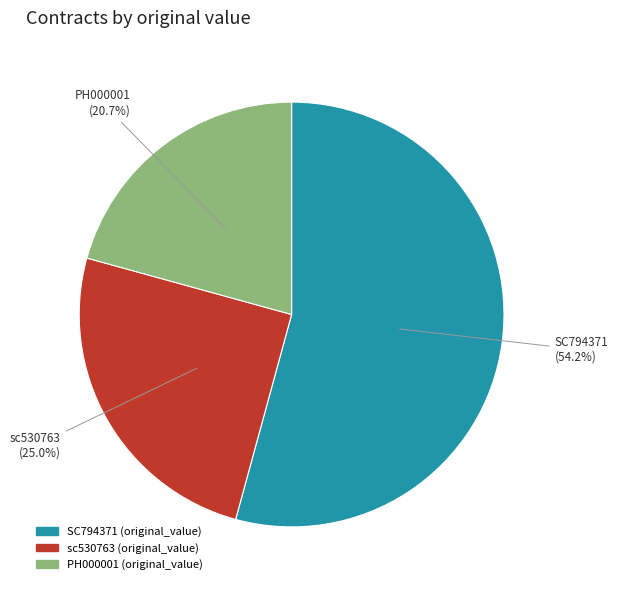

The SC794371 slice represents 47% of the pie. True or false?

False